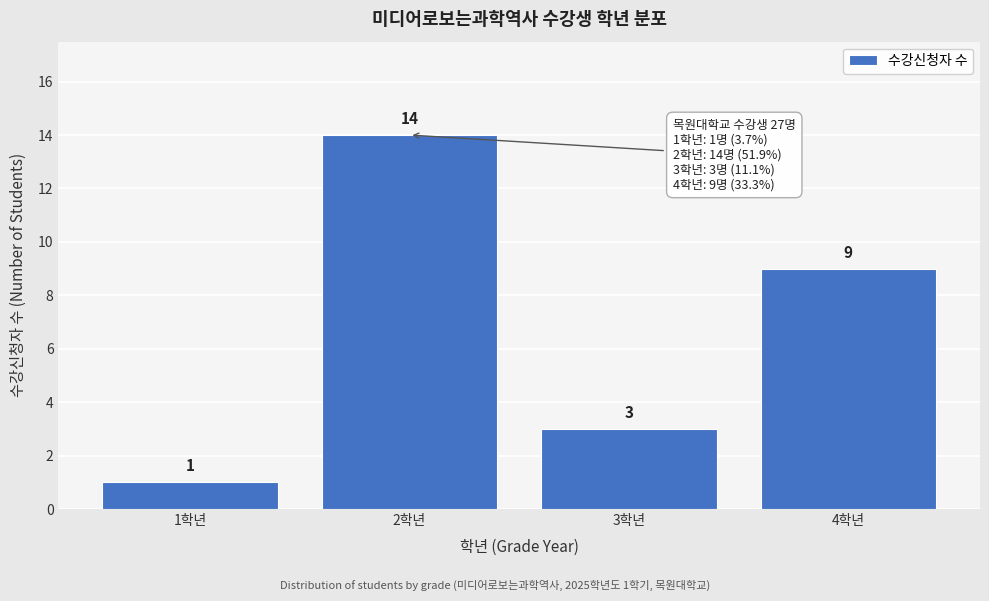

Reading left to right, list all the values displayed in this chart.

1학년=1	2학년=14	3학년=3	4학년=9